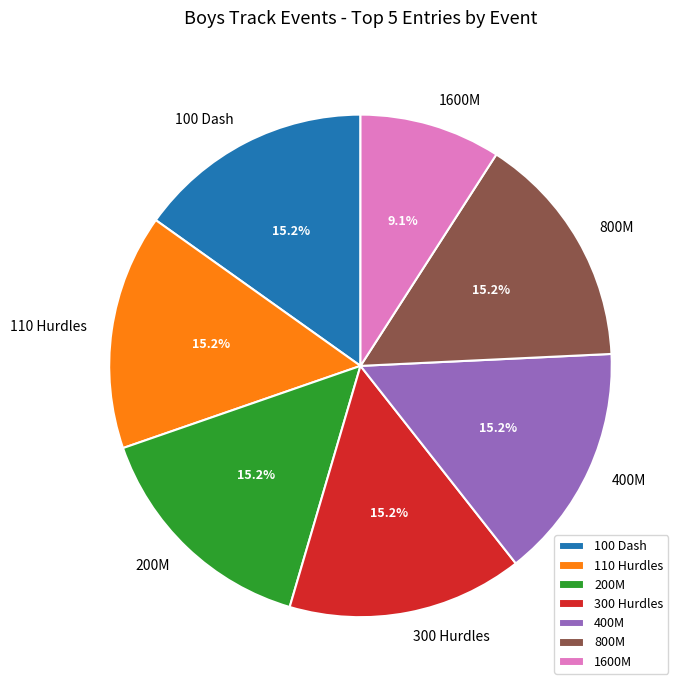

Is there a majority slice in this chart?

No